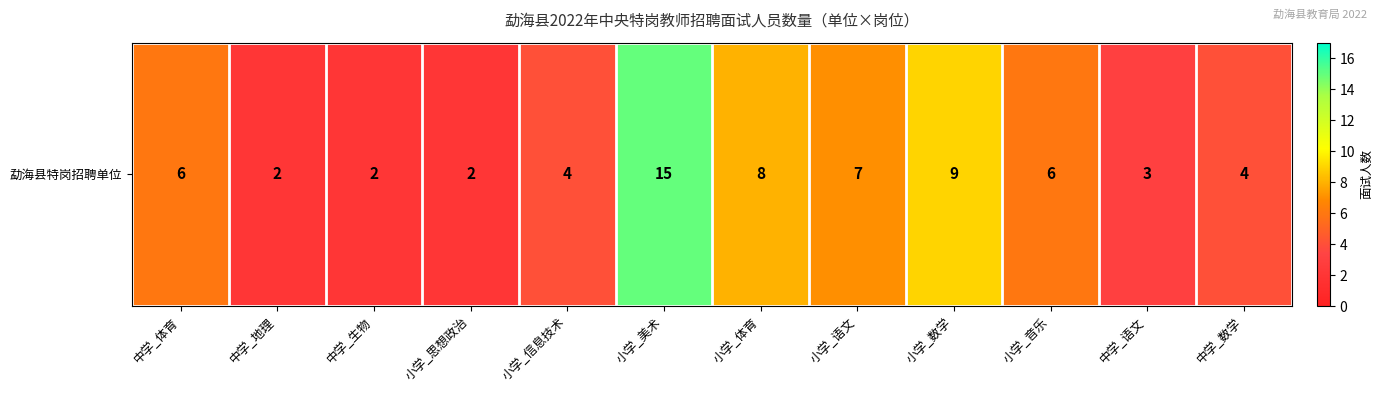

Between 小学_思想政治 and 小学_信息技术, which is larger?

小学_信息技术